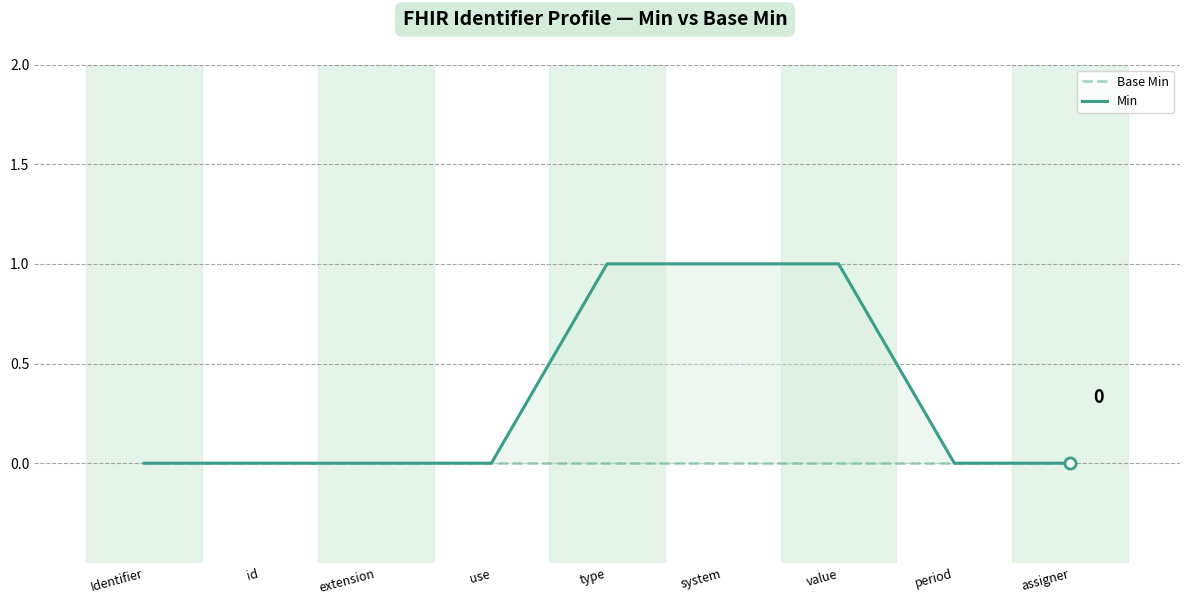

True or false: Base Min has a value of 0 at use.

True